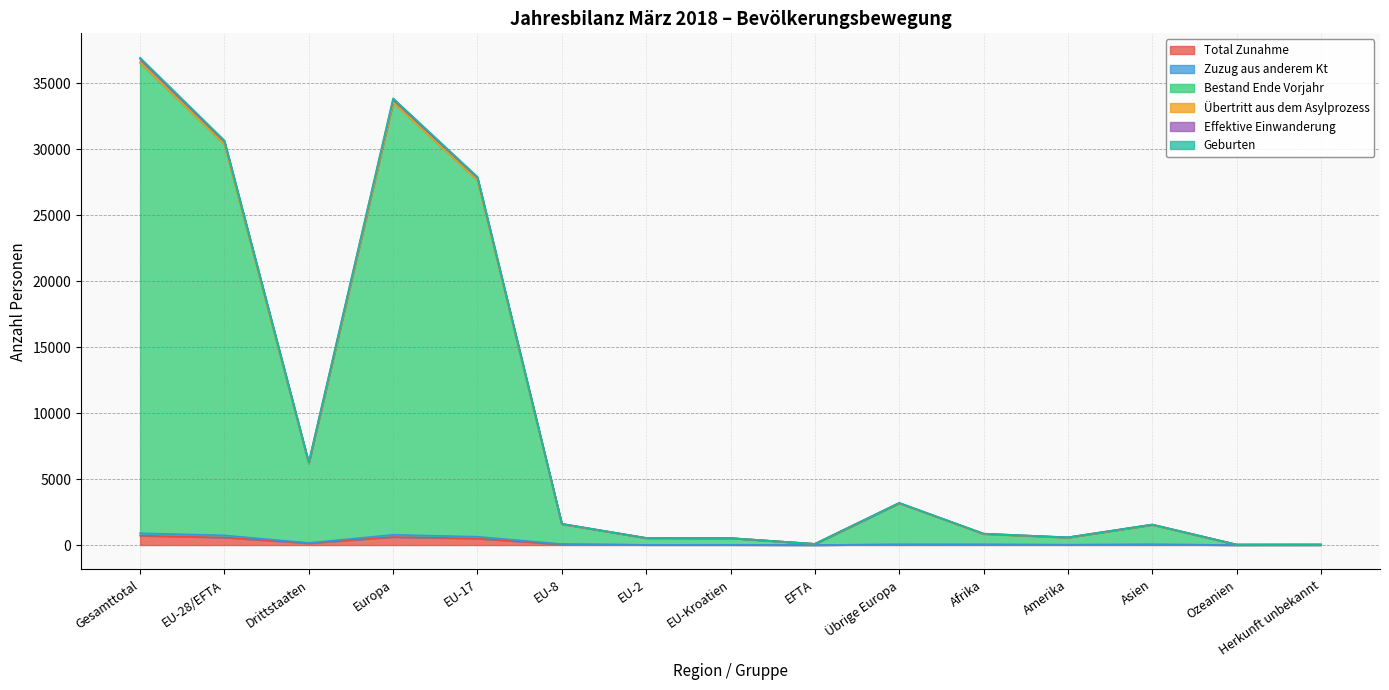

Is it true that Geburten equals 38 at Herkunft unbekannt?

True